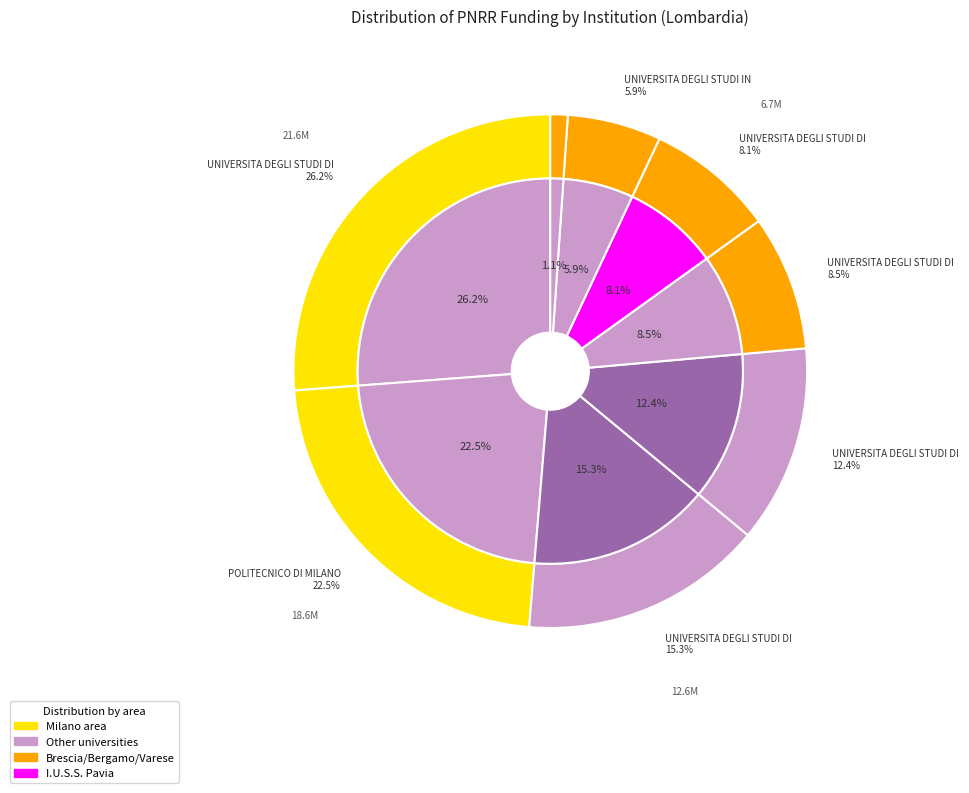

The POLITECNICO DI MILANO slice represents 14% of the pie. True or false?

False